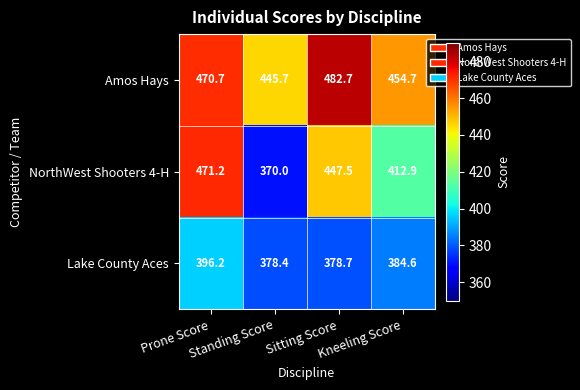

Rank the series by their maximum value, from lowest to highest.

Lake County Aces, NorthWest Shooters 4-H, Amos Hays